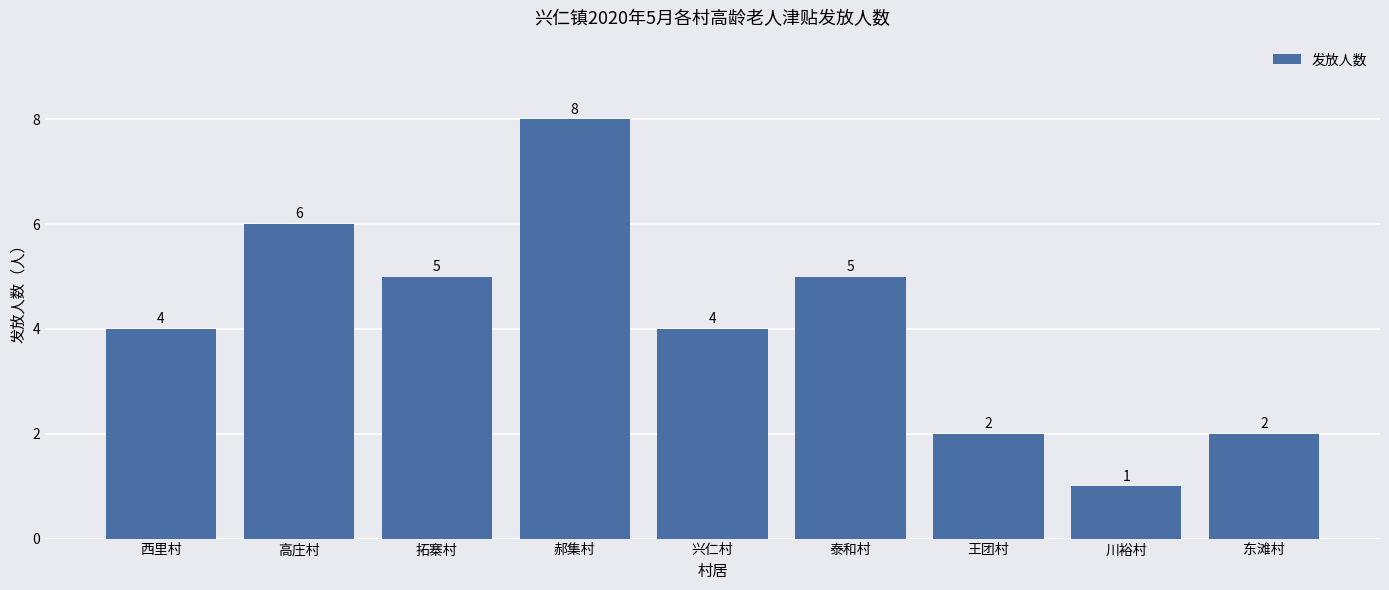

Read the value at 郝集村.

8